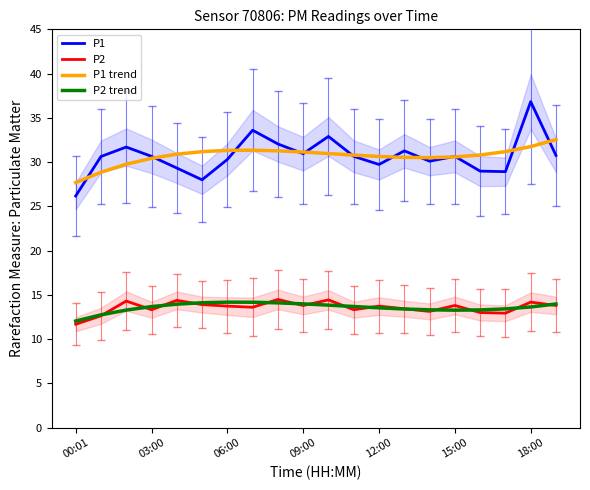

Is it true that P1 equals 30.6 at 03:00?

True